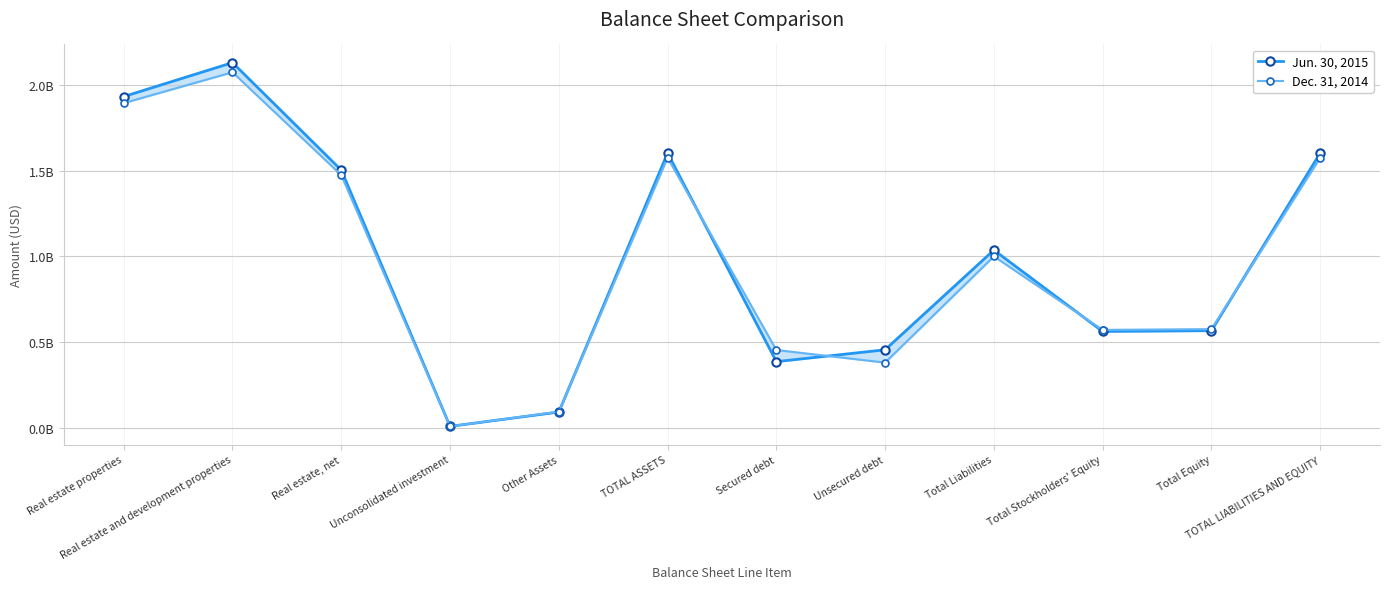

What is the label of the 11th point from the right?

Real estate and development properties